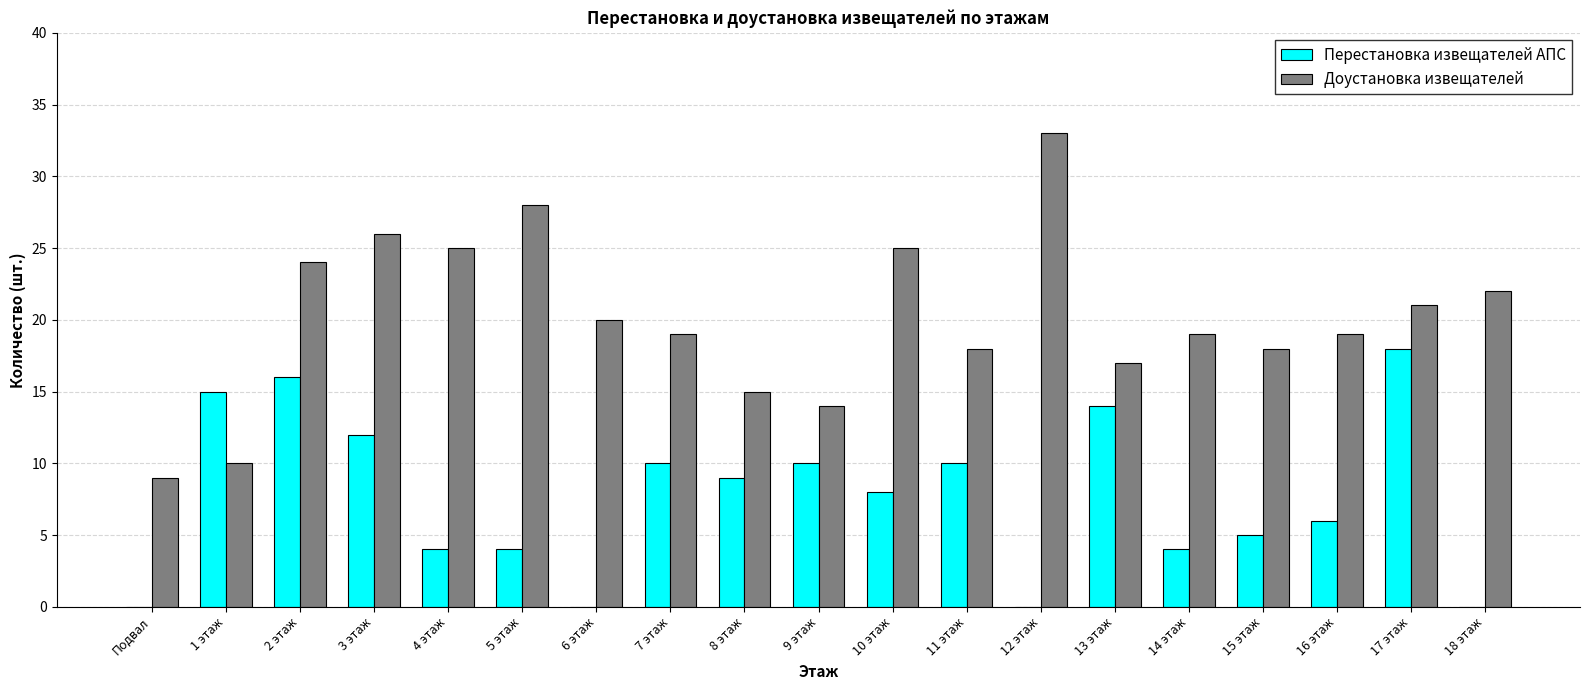

At which label is Доустановка извещателей closest to 21?

17 этаж